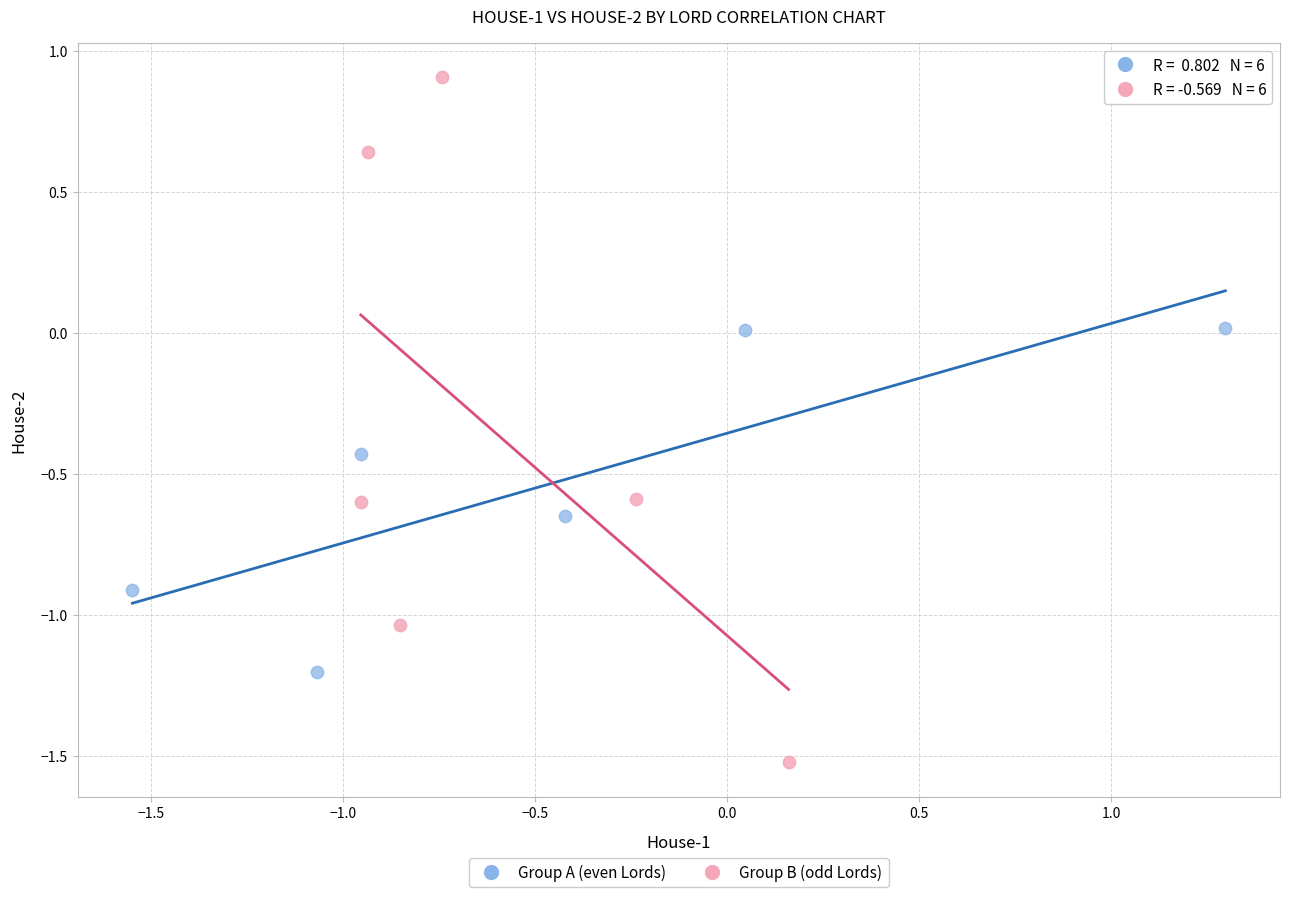

Which series contains the lowest Y value?

Group B (odd Lords)